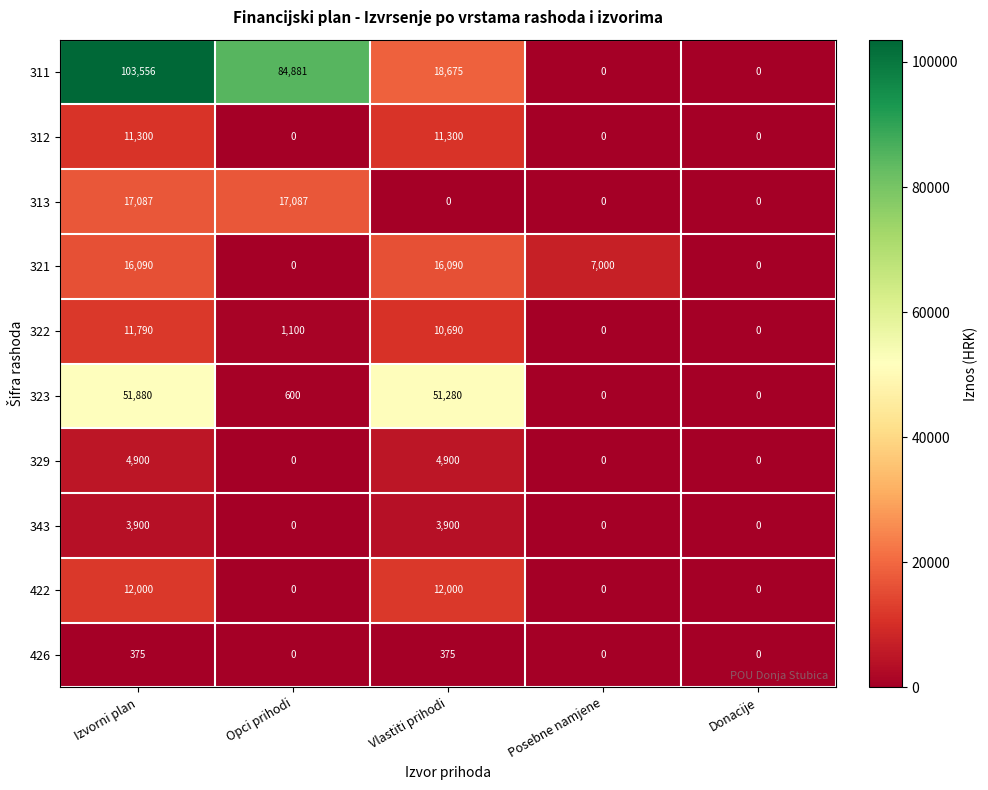

The value of 329 at Opci prihodi is 0. True or false?

True